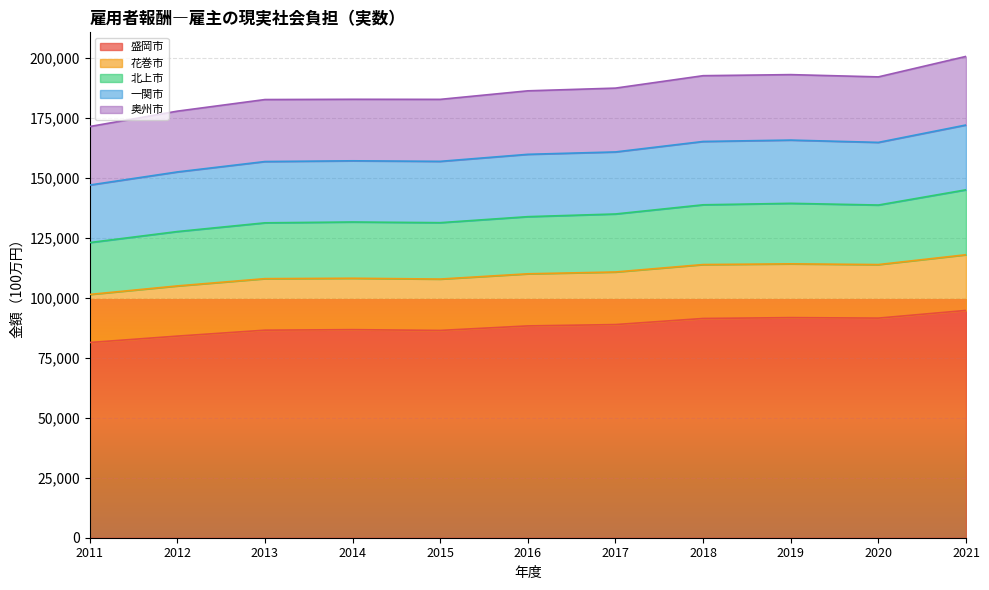

What is the smallest value displayed?

81405